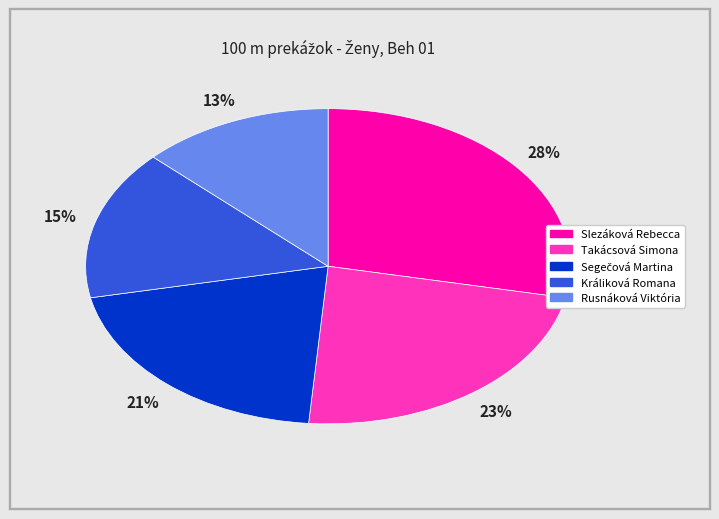

Is there a majority slice in this chart?

No